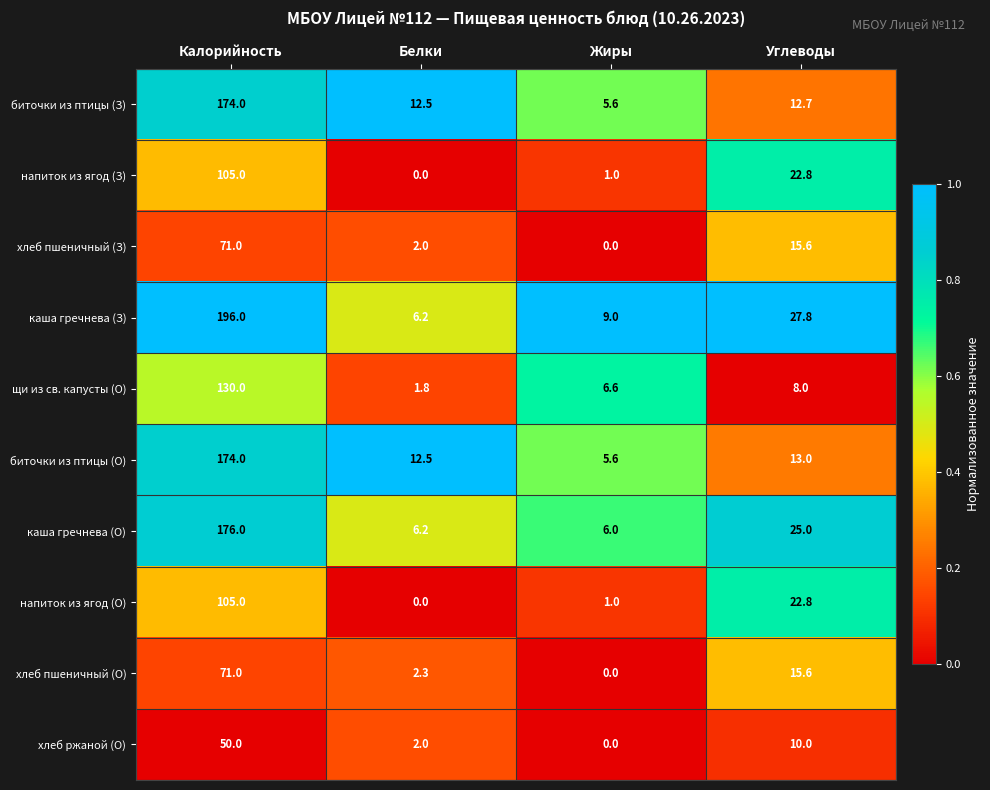

What value does the напиток из ягод (О) series have at Жиры?

1.0